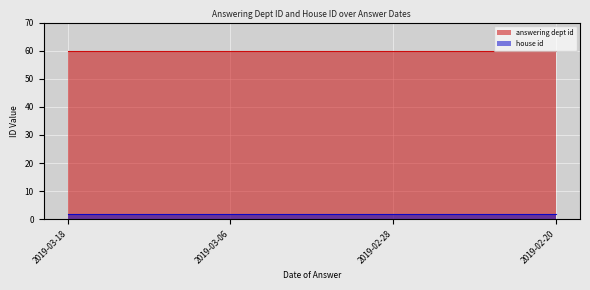

At which category is the sum across all series the highest?

2019-03-18